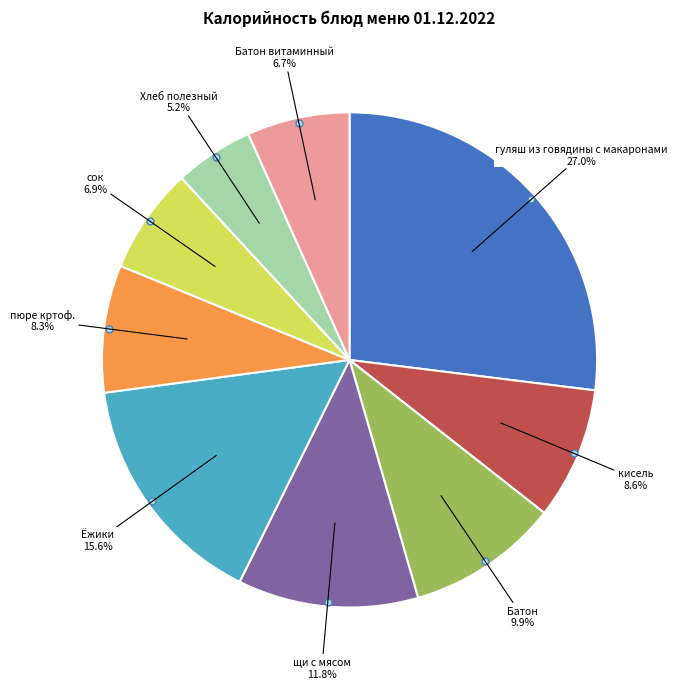

Is there a majority slice in this chart?

No